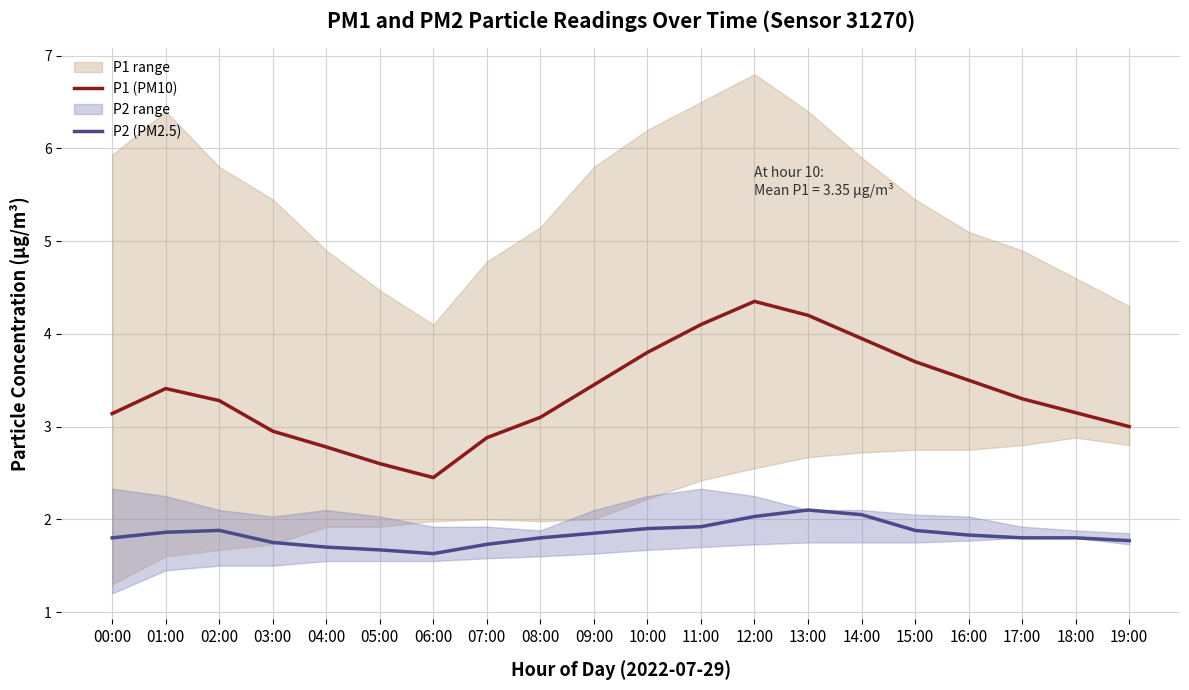

Is the value of P1 (PM10) at 08:00 greater than the value of P2 (PM2.5) at 11:00?

Yes